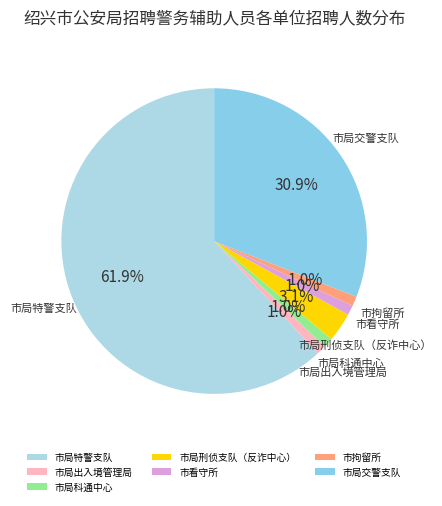

Is the sum of 市局科通中心 and 市看守所 greater than half?

No